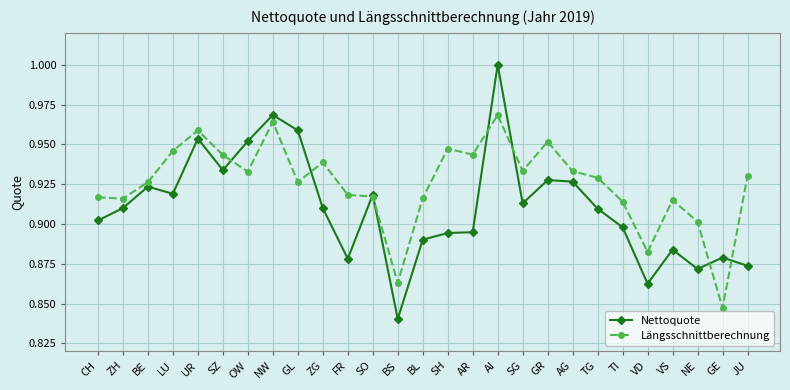

What is the label of the 27th point from the right?

CH